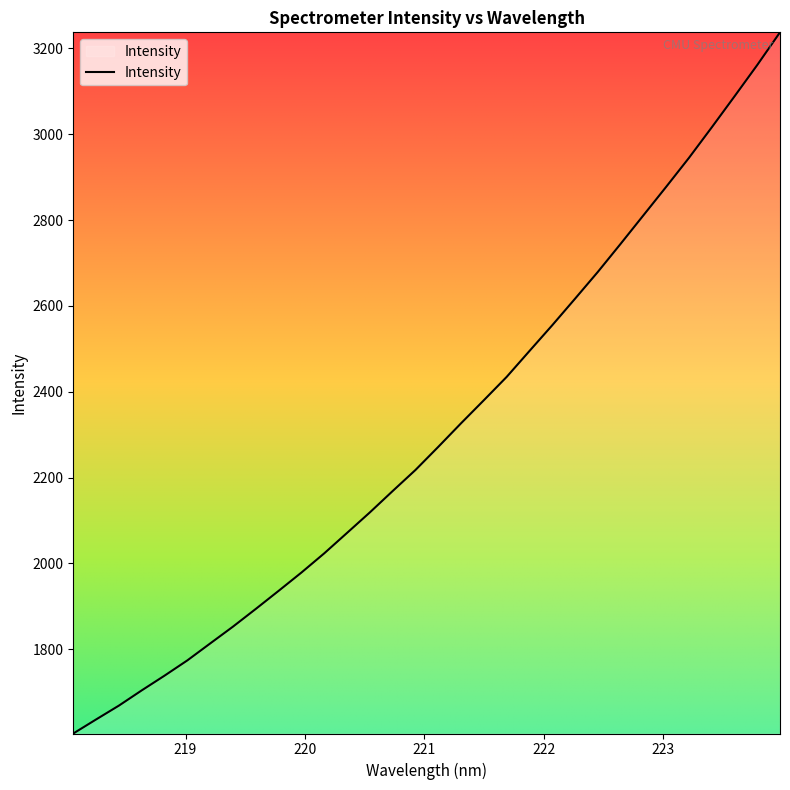

Reading left to right, list all the values displayed in this chart.

1603.4	1636.2	1668.5	1704.0	1738.3	1773.9	1813.3	1852.6	1893.9	1935.9	1978.6	2023.4	2071.0	2118.8	2168.6	2217.6	2271.5	2326.5	2380.2	2434.5	2494.9	2554.9	2616.7	2679.1	2744.6	2811.0	2877.5	2944.9	3016.0	3088.3	3161.4	3237.7